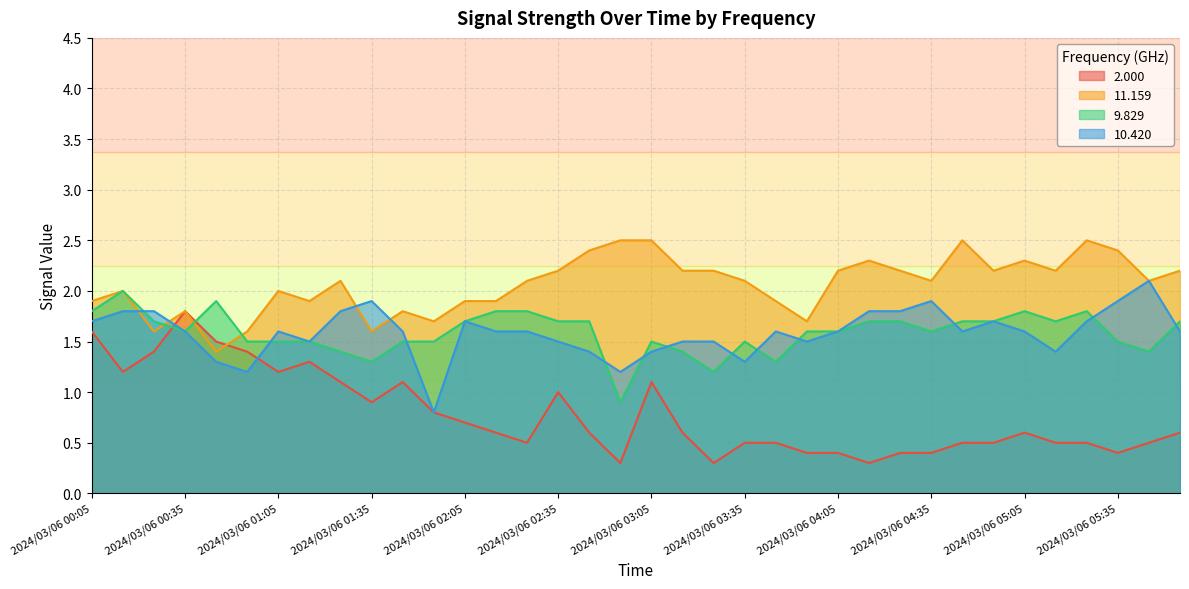

At which label does 2.000 reach its minimum?

2024/03/06 02:55